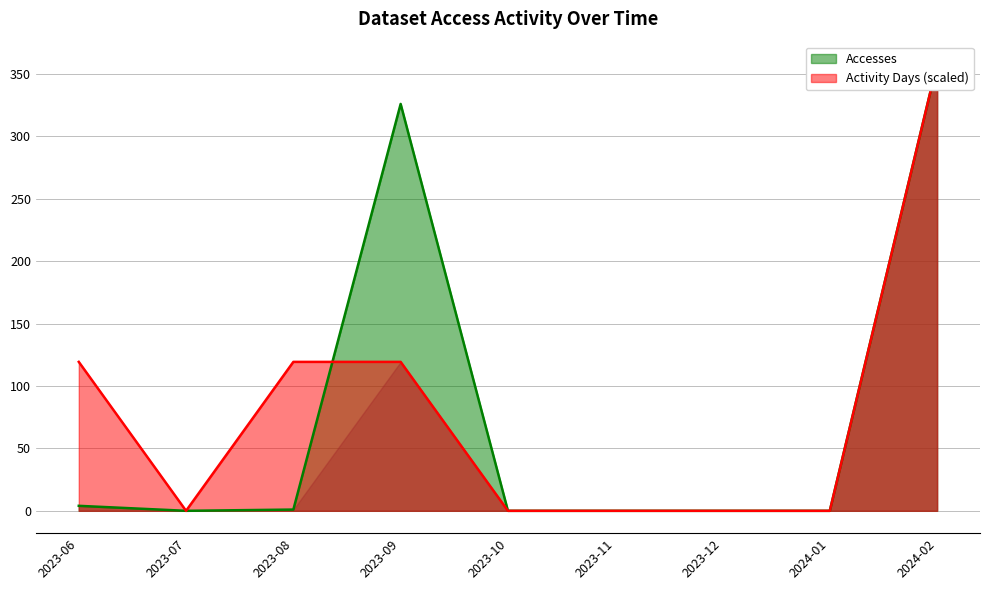

Which category has the lowest value in the Activity Days series?

2023-07